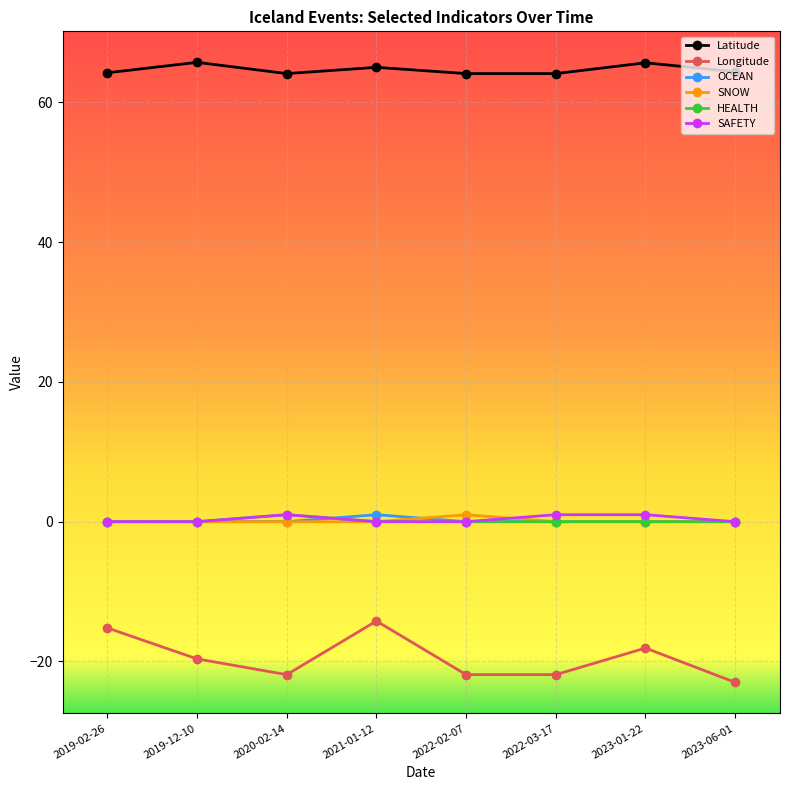

How many lines are shown in the chart?

6